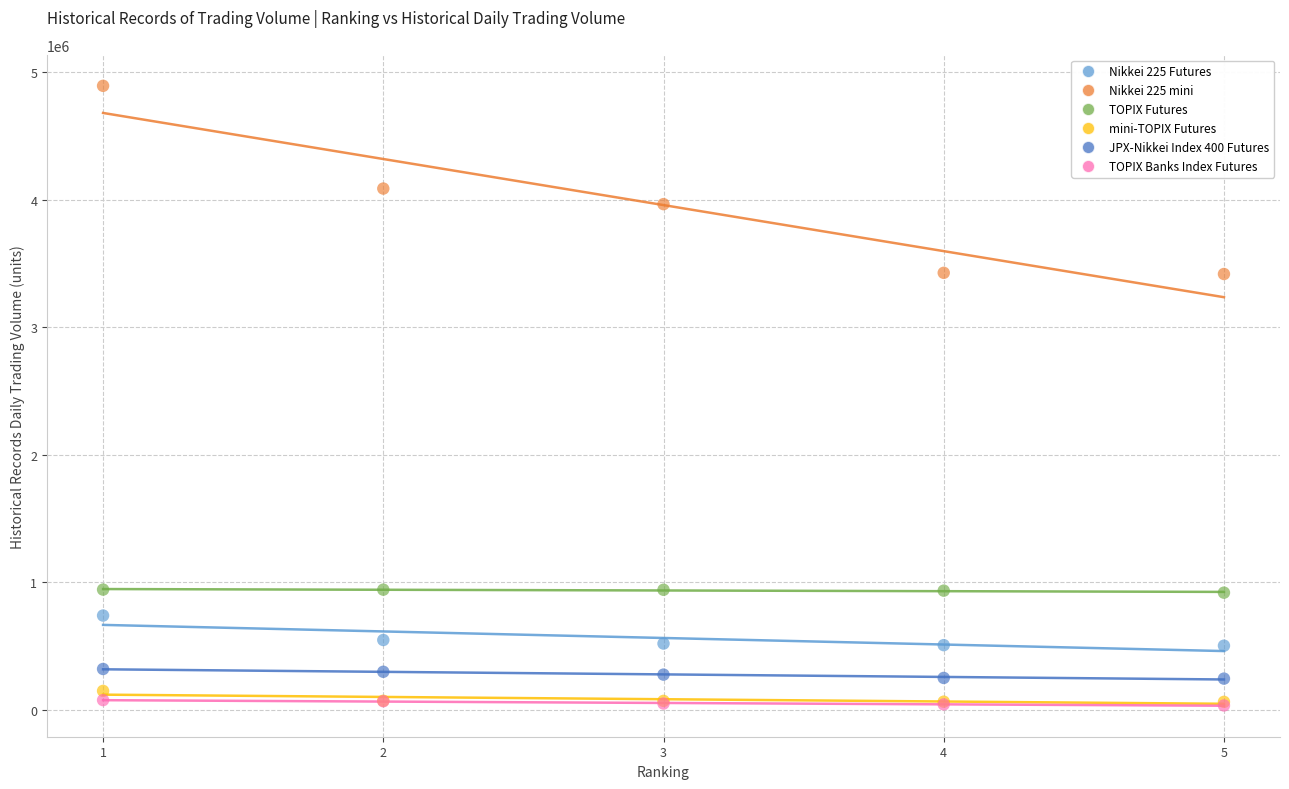

Which series contains the highest Y value?

Nikkei 225 mini